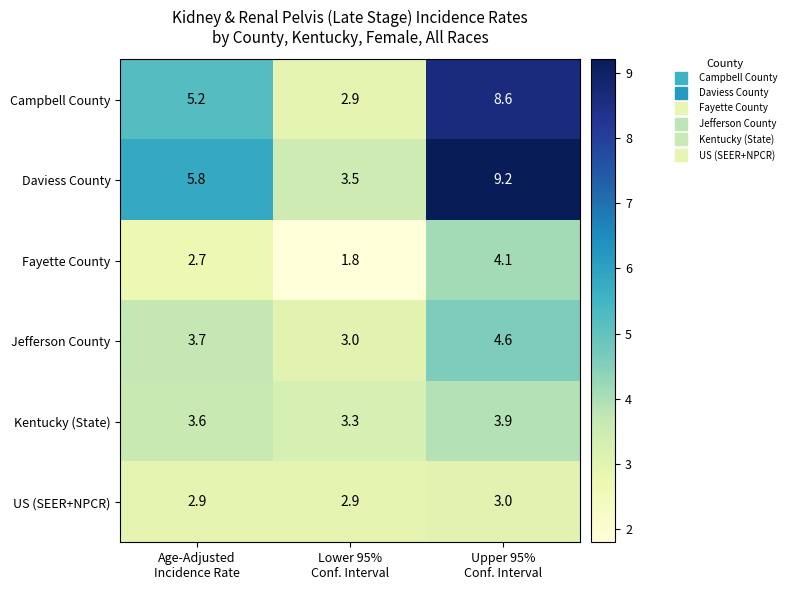

What is the difference between the second highest and minimum values in the Daviess County series?

2.3